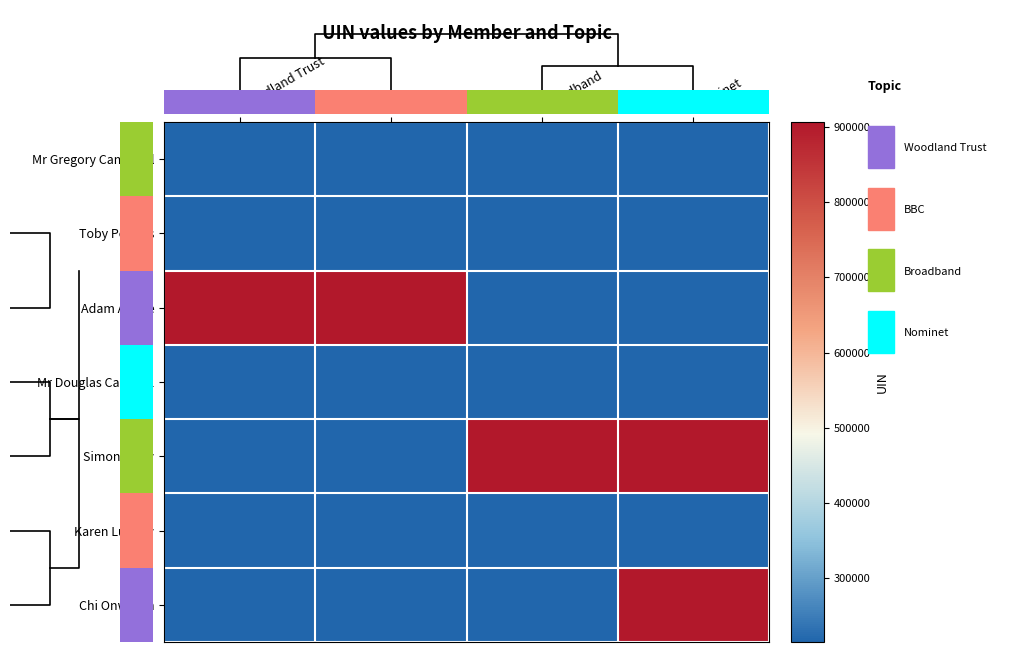

What is the maximum value shown in the chart?

906287